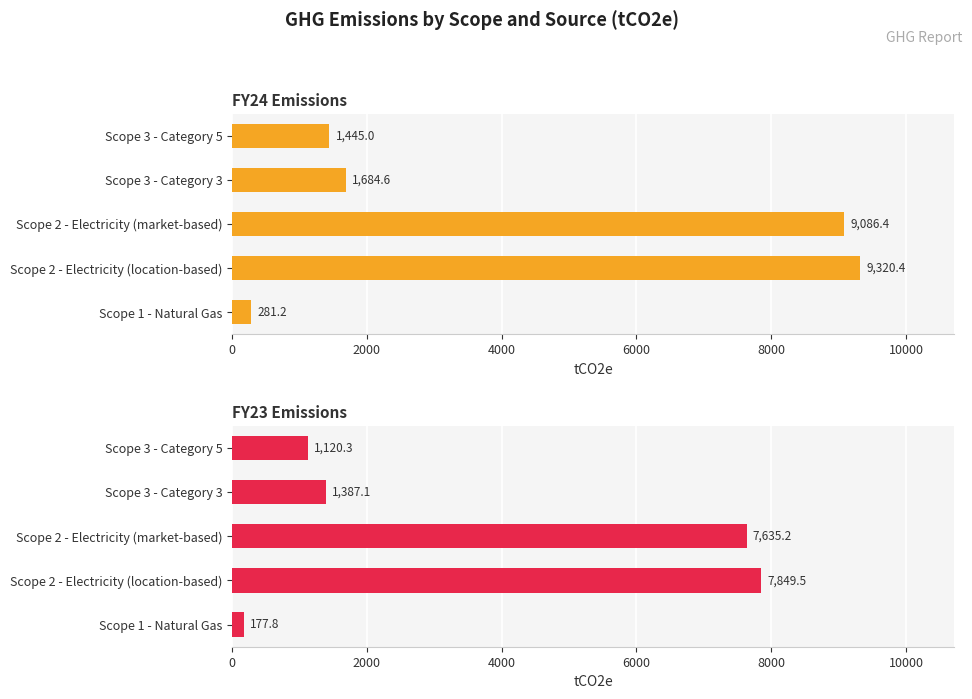

How many groups of bars are there?

5